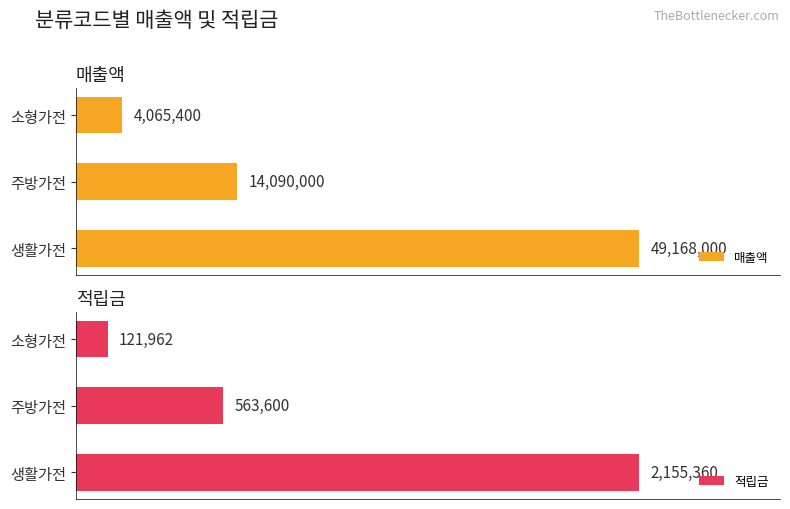

What is the difference between the 매출액 values at 2 and 1?

10024600